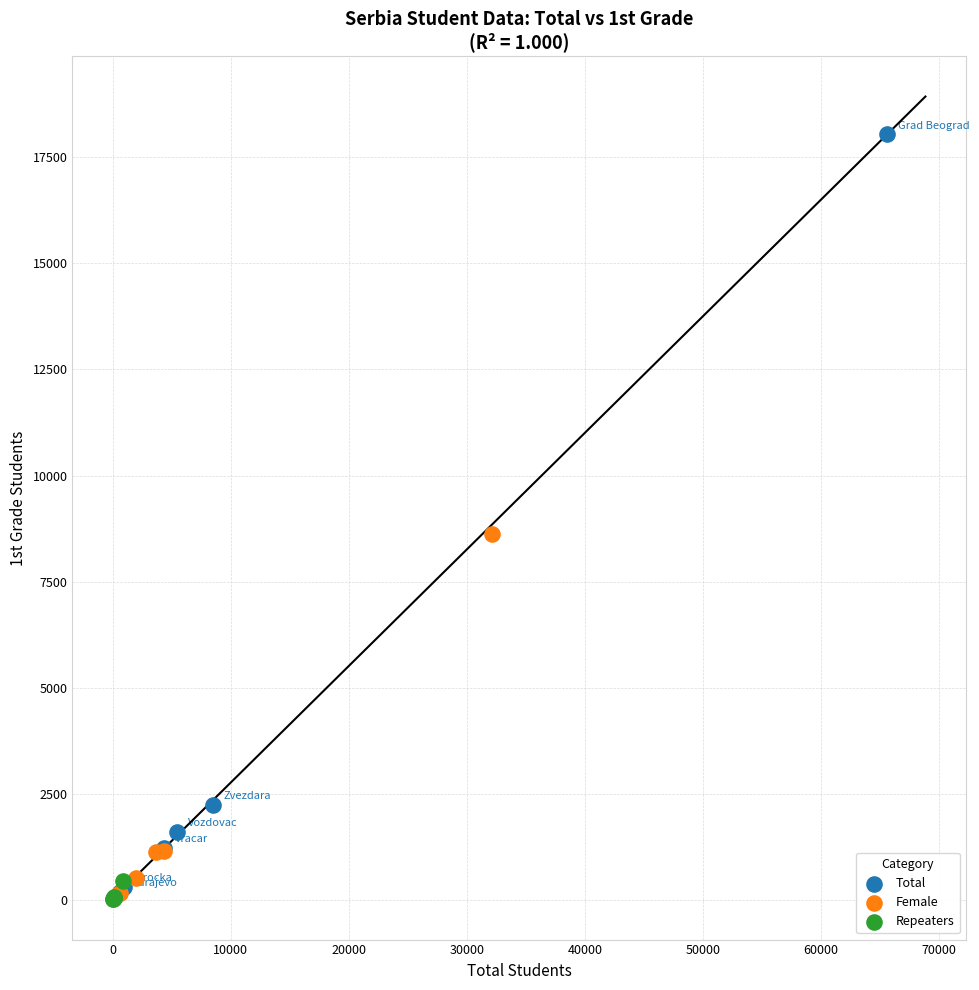

Which series reaches the maximum Y coordinate?

Total